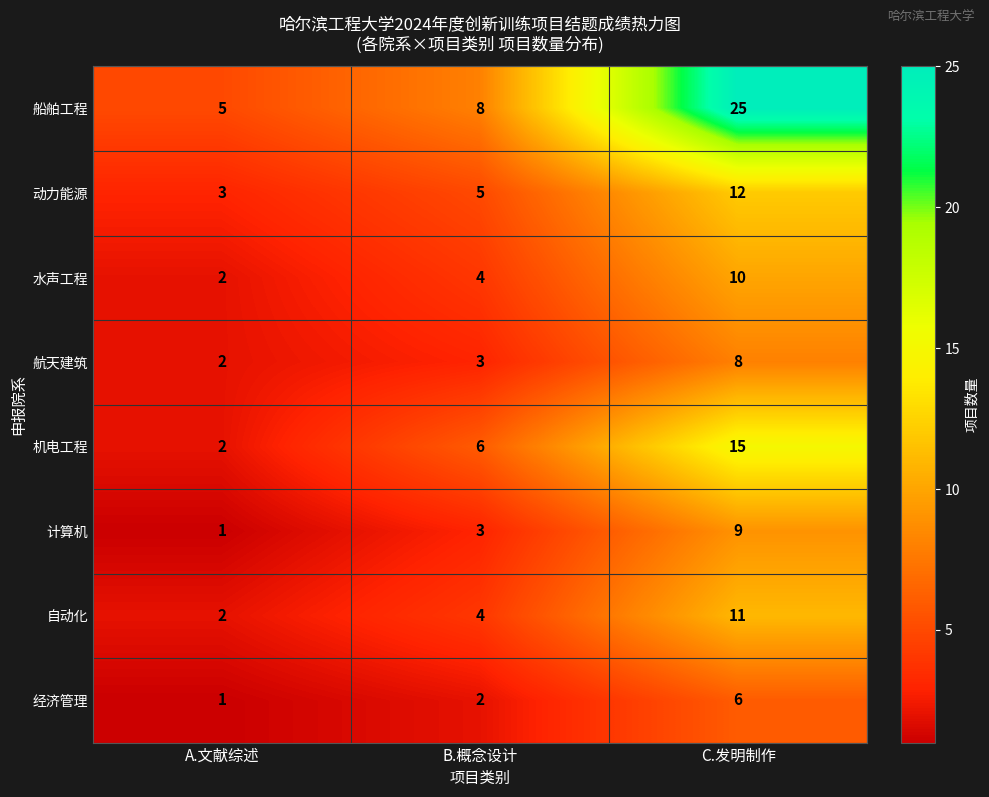

What value does the 船舶工程 series have at A.文献综述, to the nearest 5?

5